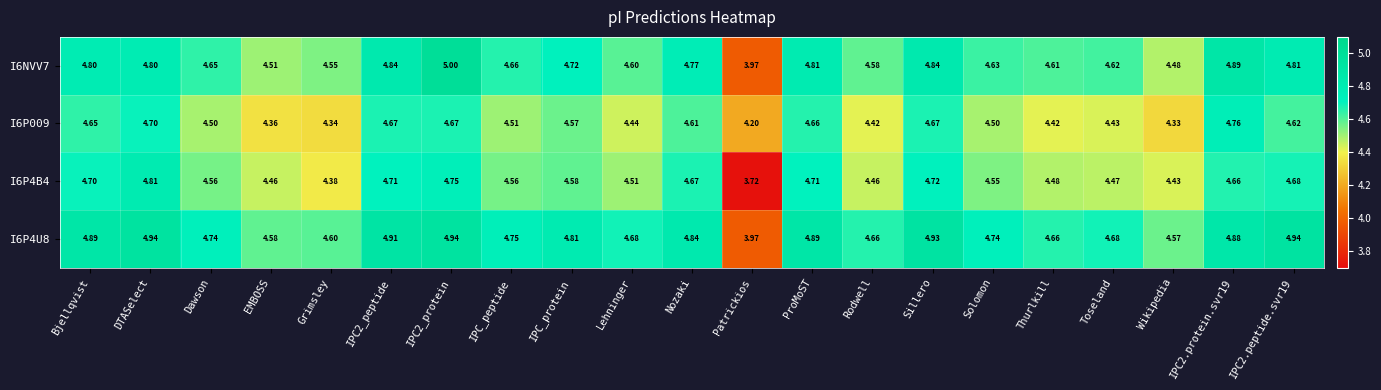

Where is I6NVV7 nearest to the value 4?

Patrickios